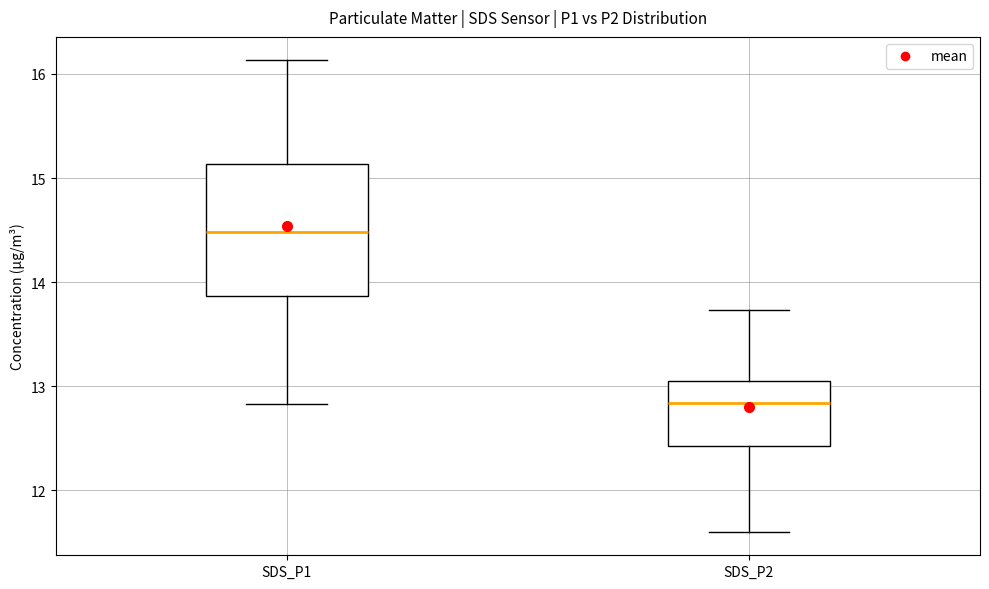

Reading left to right, read every box against the y-axis: the position of its median line, the range the box covers, and the ends of its whiskers. The values are not printed on the chart, so give them approximately, as read against the axis.

SDS_P1: median 14.5, box 13.9 to 15.1, whiskers 12.8 to 16.1
SDS_P2: median 12.8, box 12.4 to 13.0, whiskers 11.6 to 13.7